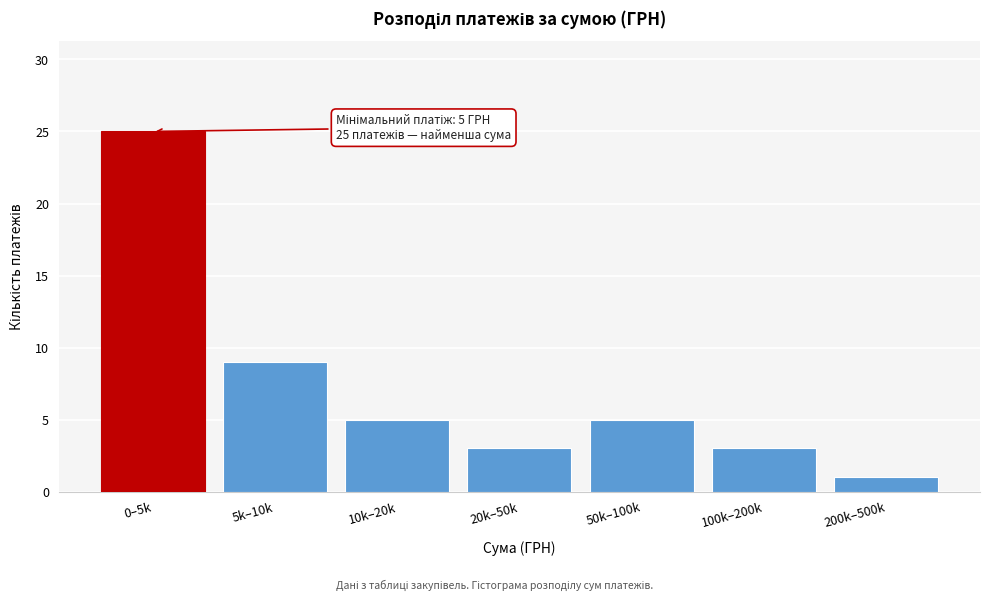

Reading left to right, list all the values displayed in this chart.

0–5k=25	5k–10k=9	10k–20k=5	20k–50k=3	50k–100k=5	100k–200k=3	200k–500k=1